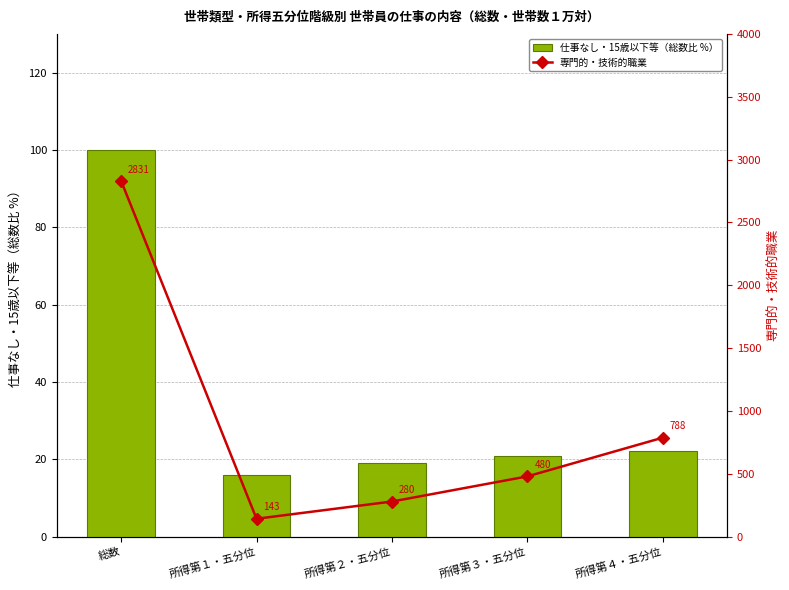

What is the total value across all series at 所得第２・五分位?

299.1